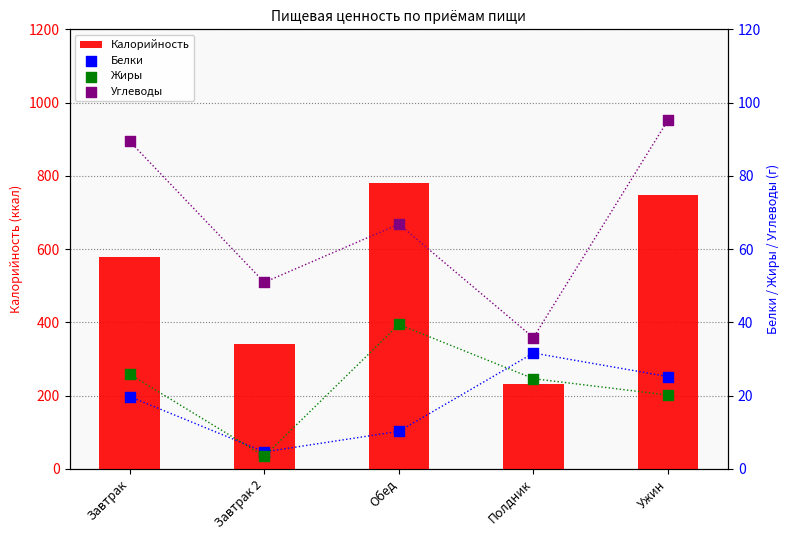

Which series reaches the minimum Y coordinate?

Жиры